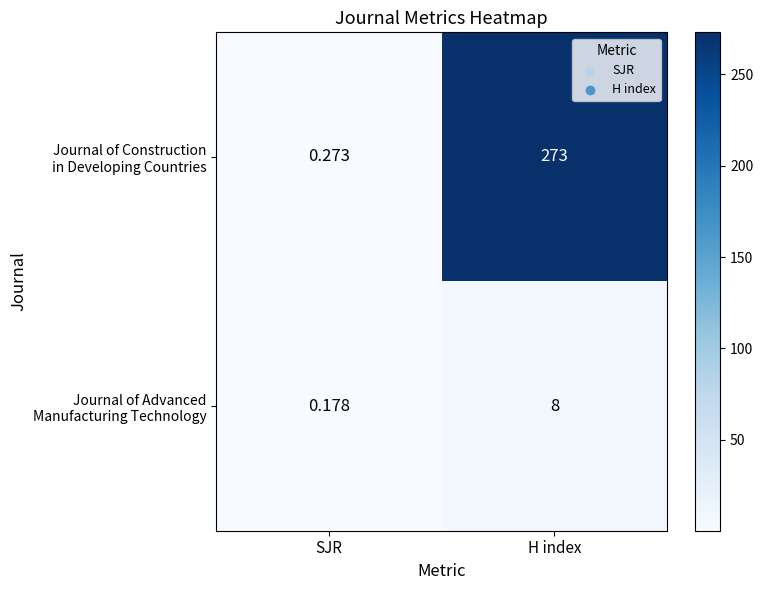

How many categories are shown in the chart?

2